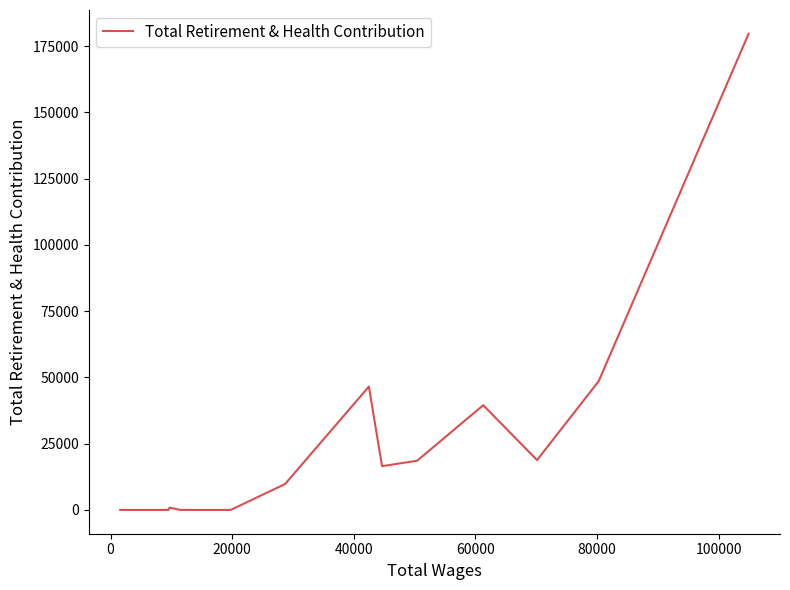

What is the maximum value shown in the chart?

179602